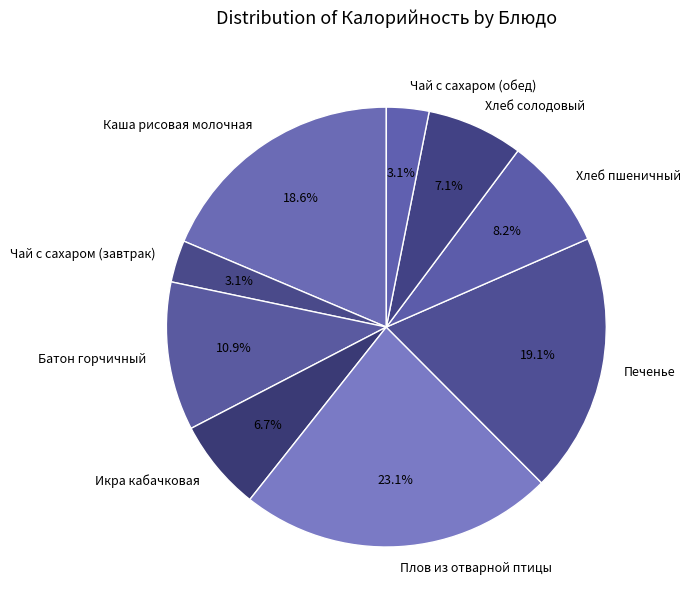

Does Печенье represent more than half of the total?

No